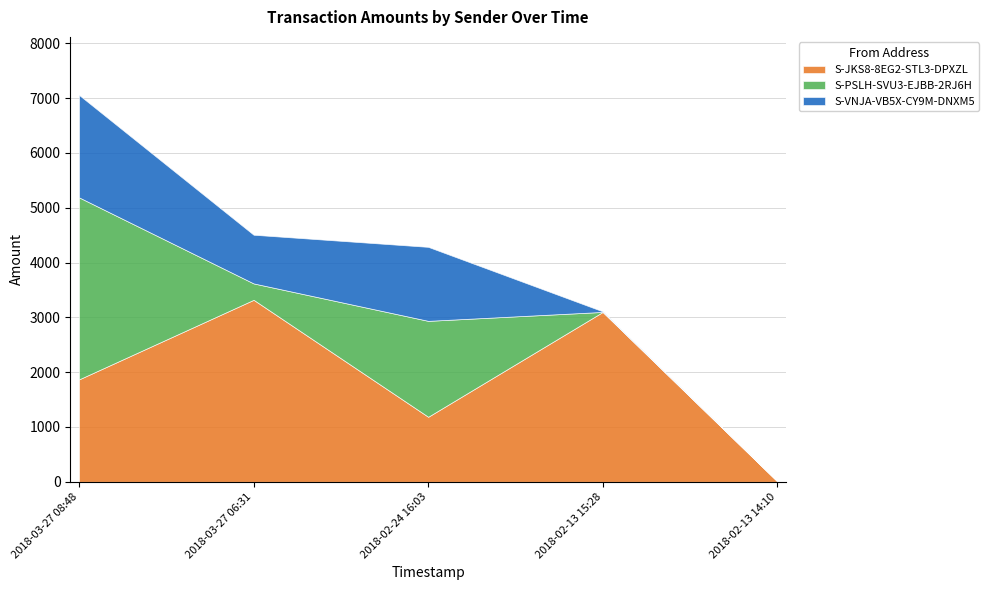

How many categories are shown in the chart?

5